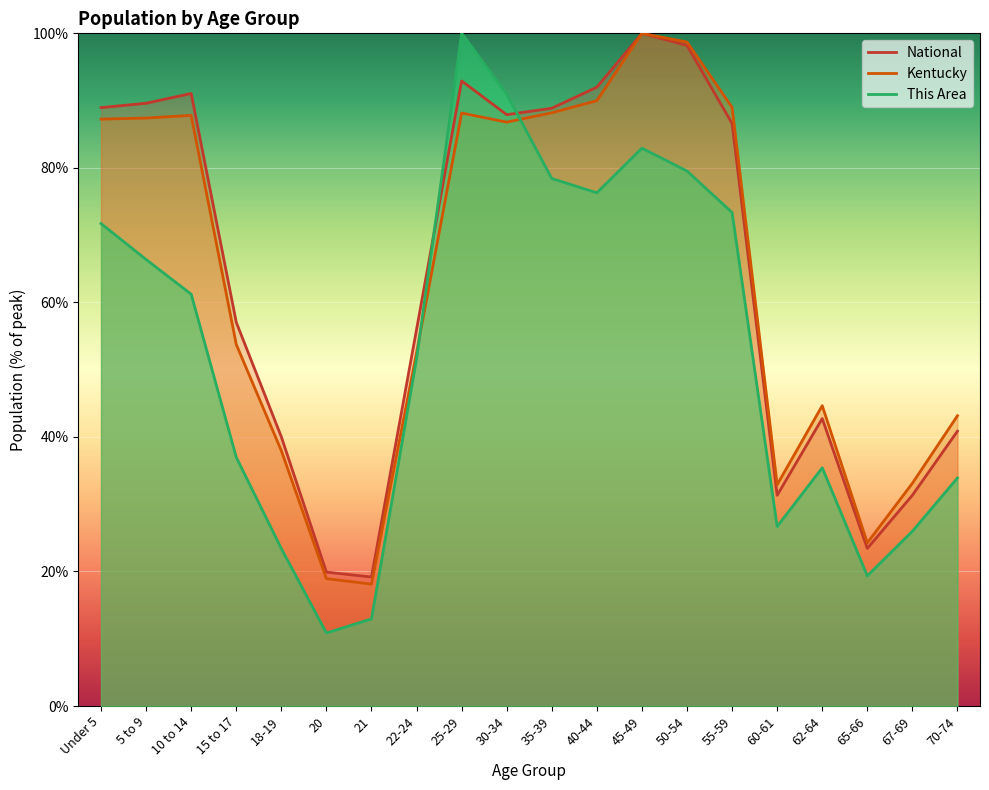

Reading left to right, extract all data points from this chart.

This Area: 71.7	66.4	61.2	37.0	23.4	10.9	13.0	51.6	100.0	90.9	78.4	76.3	82.9	79.5	73.4	26.7	35.4	19.4	26.0	33.9
Kentucky: 87.2	87.4	87.8	53.8	38.0	18.9	18.1	52.5	88.2	86.8	88.2	90.0	100.0	98.7	89.0	32.9	44.6	24.3	33.1	43.1
National: 89.0	89.6	91.1	57.0	40.0	19.9	19.2	56.0	92.9	87.9	88.9	92.0	100.0	98.2	86.6	31.3	42.7	23.4	31.3	40.9